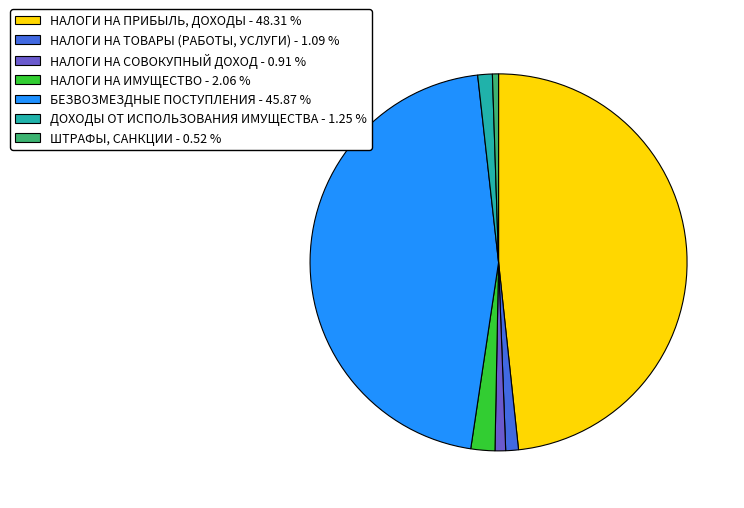

Is the sum of ДОХОДЫ ОТ ИСПОЛЬЗОВАНИЯ ИМУЩЕСТВА and НАЛОГИ НА ТОВАРЫ (РАБОТЫ, УСЛУГИ) greater than half?

No